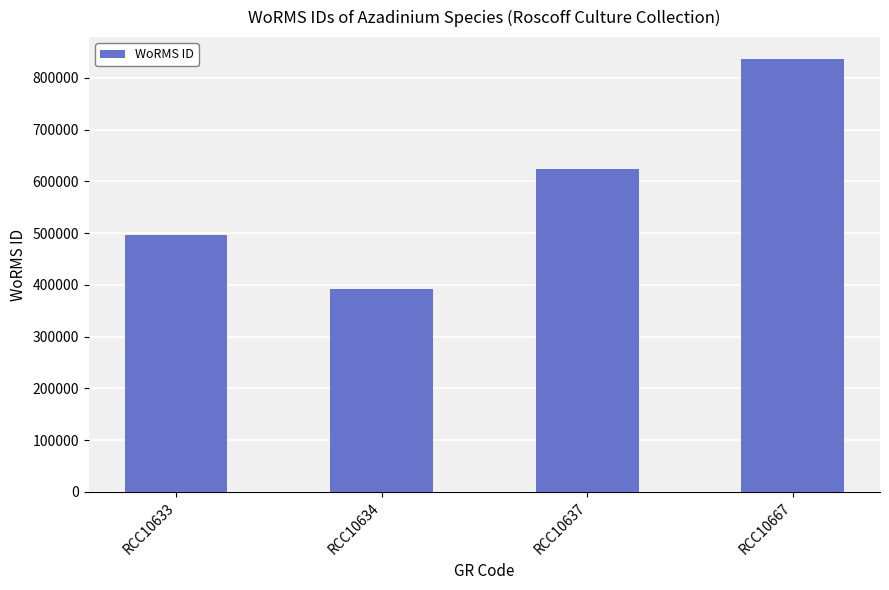

At which label is the value closest to 614292?

RCC10637